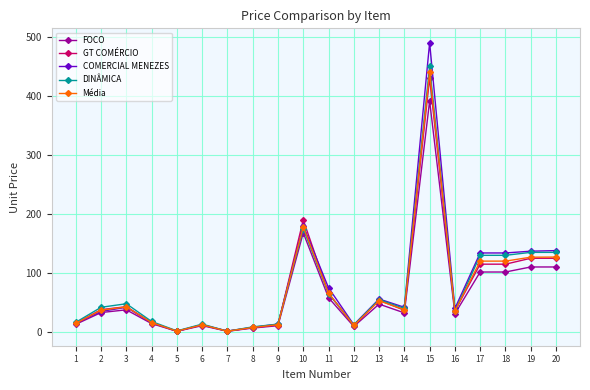

How many distinct data groups are displayed?

5